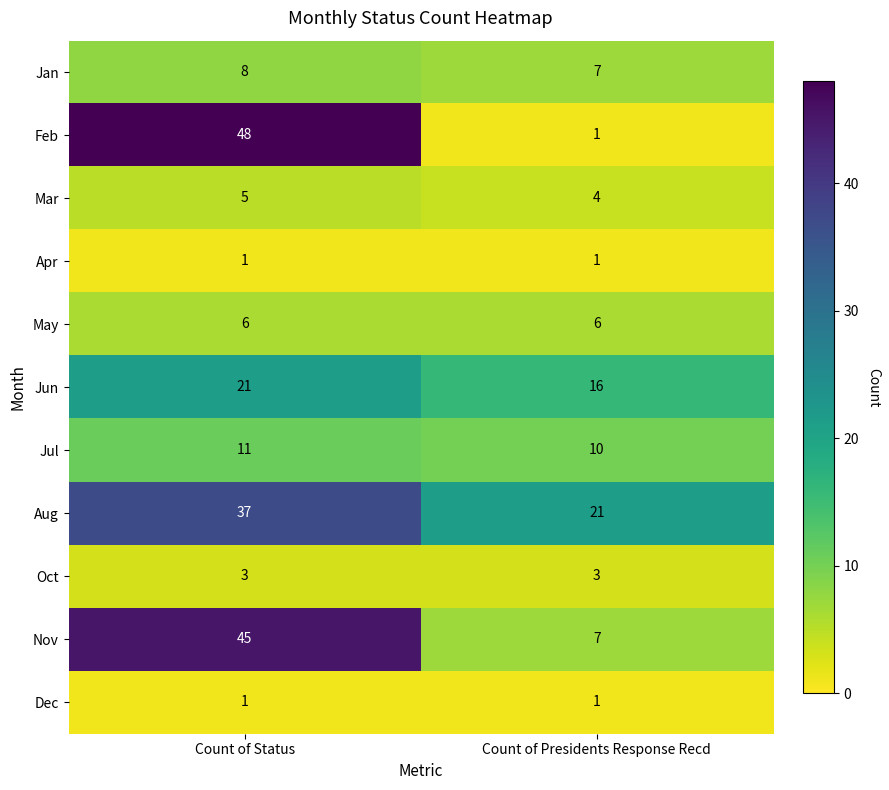

What is the greatest value displayed?

48